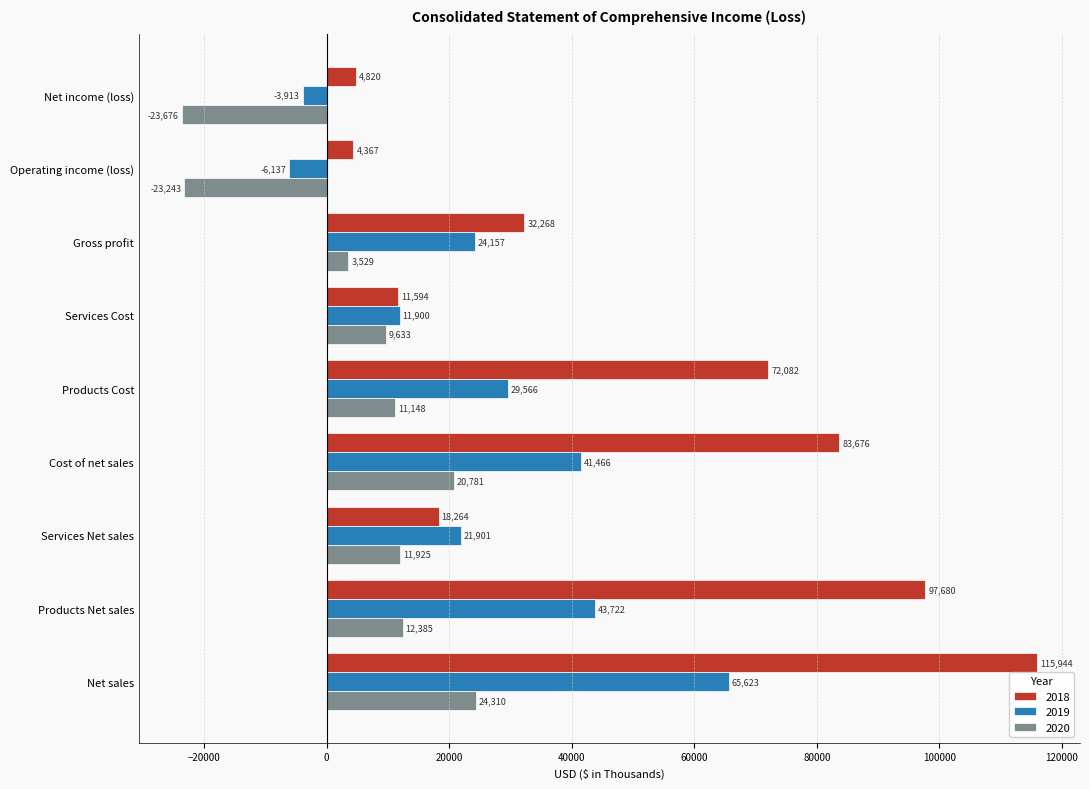

What is the spread (max minus min) of values at Cost of net sales?

62895